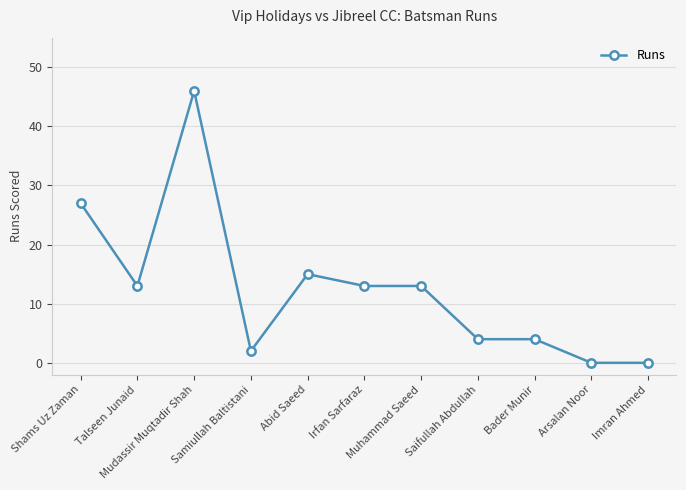

True or false: there are more than 0 points higher than both neighbors.

True